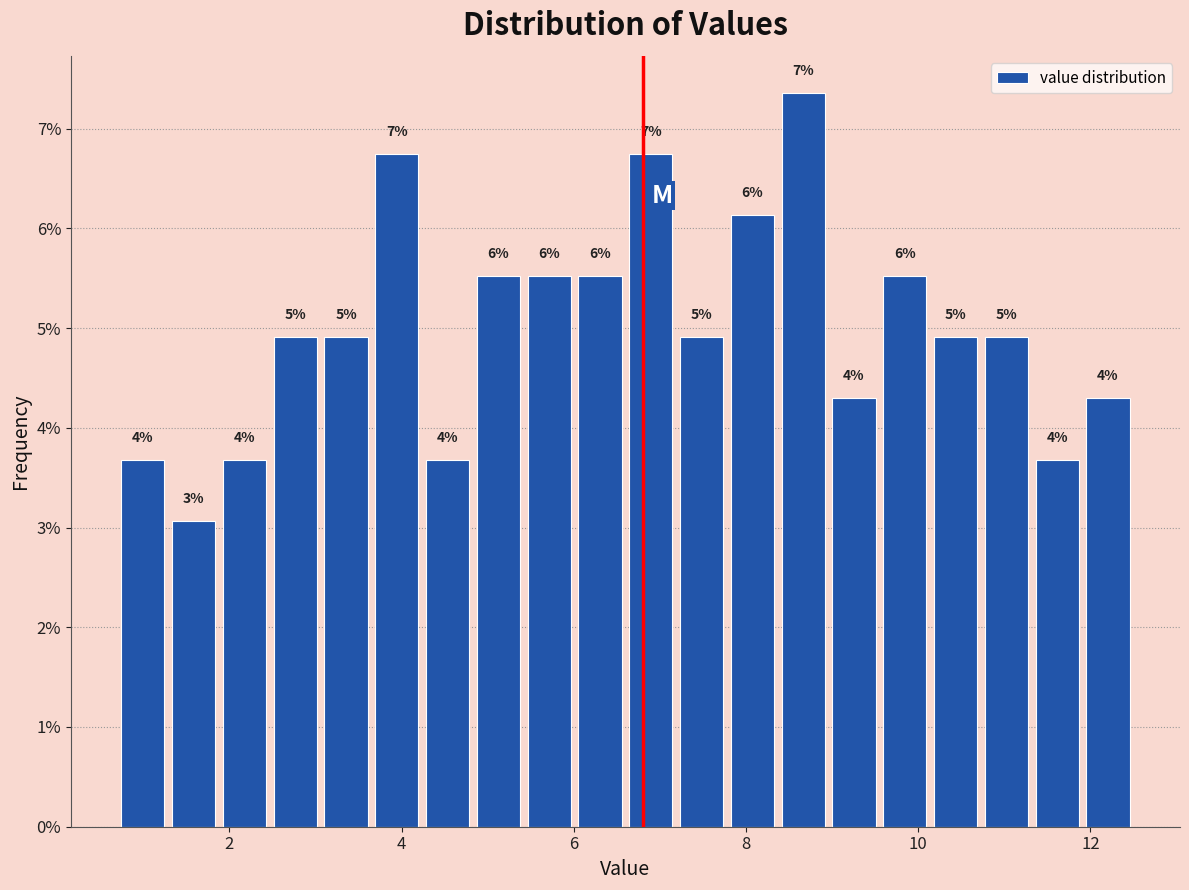

Read against the x-axis, roughly where is the centre of the tallest bar?

8.6